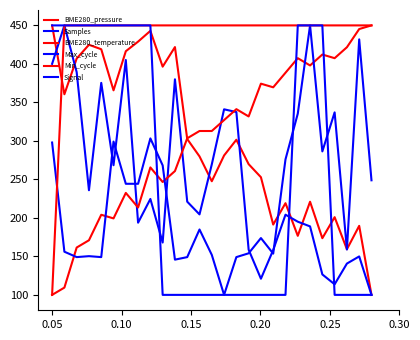

How many interior local valleys does the Samples series have?

7